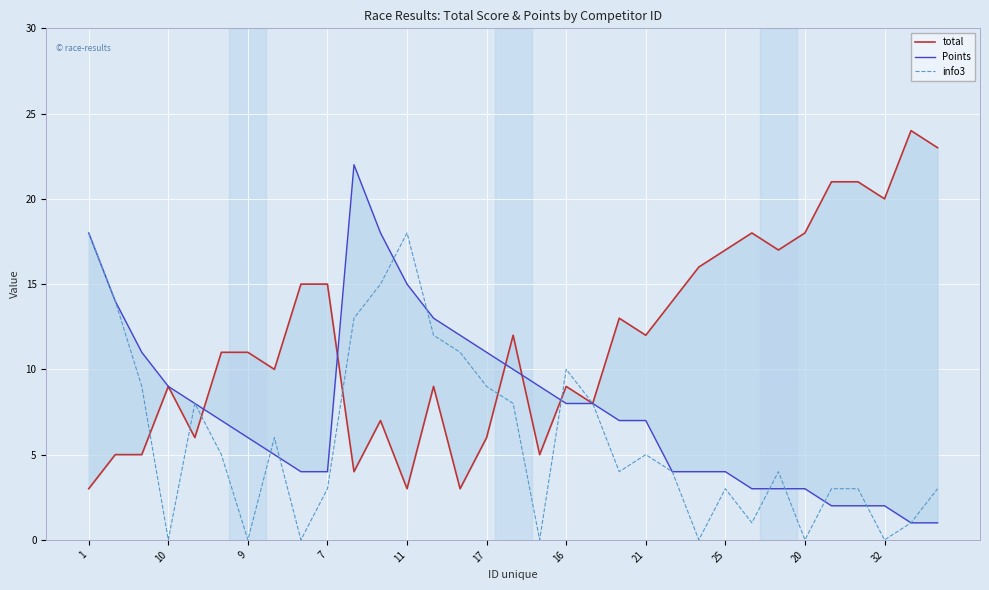

How many data points in Points are less than 7?

15